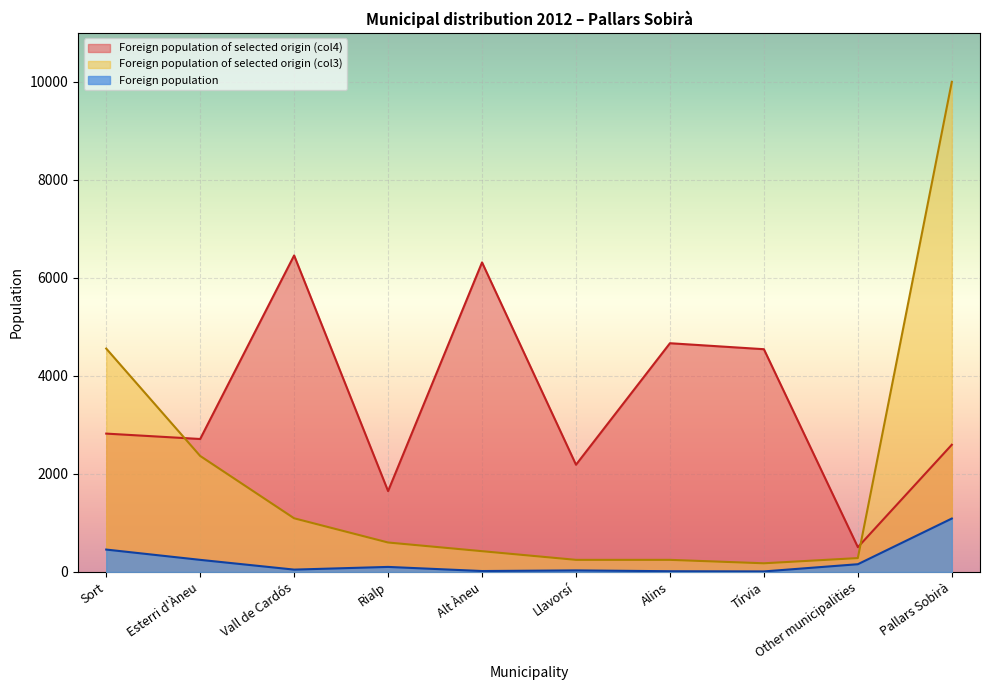

At which category is the sum across all series the highest?

Pallars Sobirà